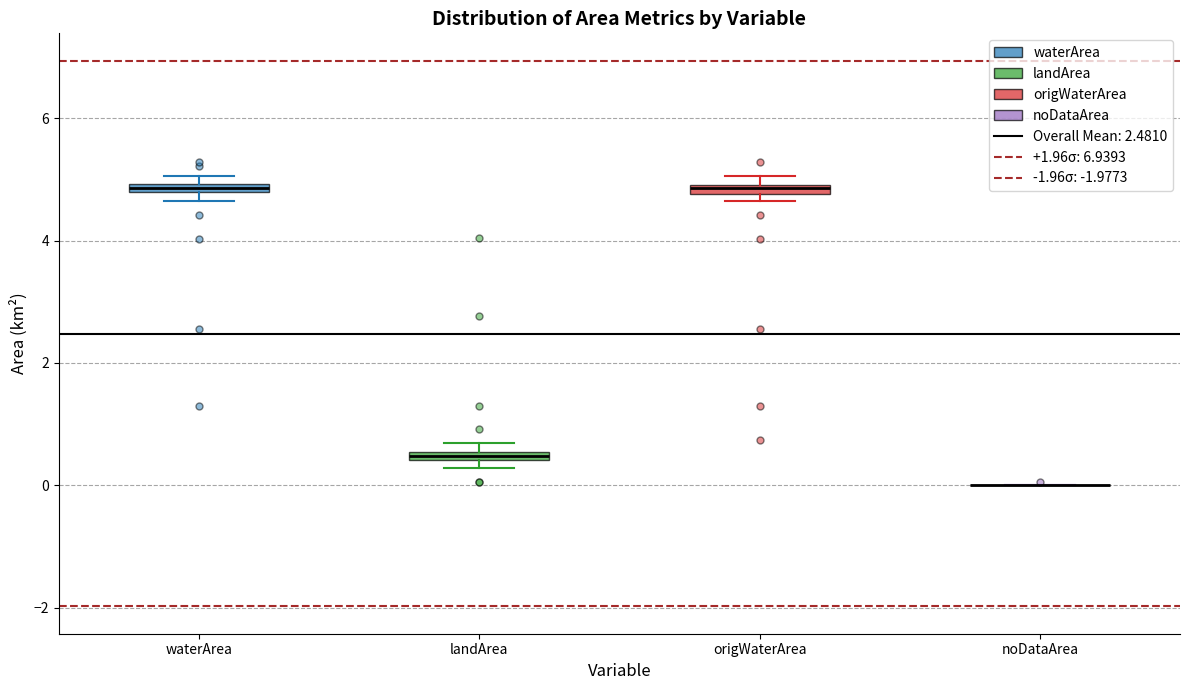

Where is the lower edge of the box for origWaterArea on the y-axis? The values are not printed on the chart, so give them approximately, as read against the axis.

4.8